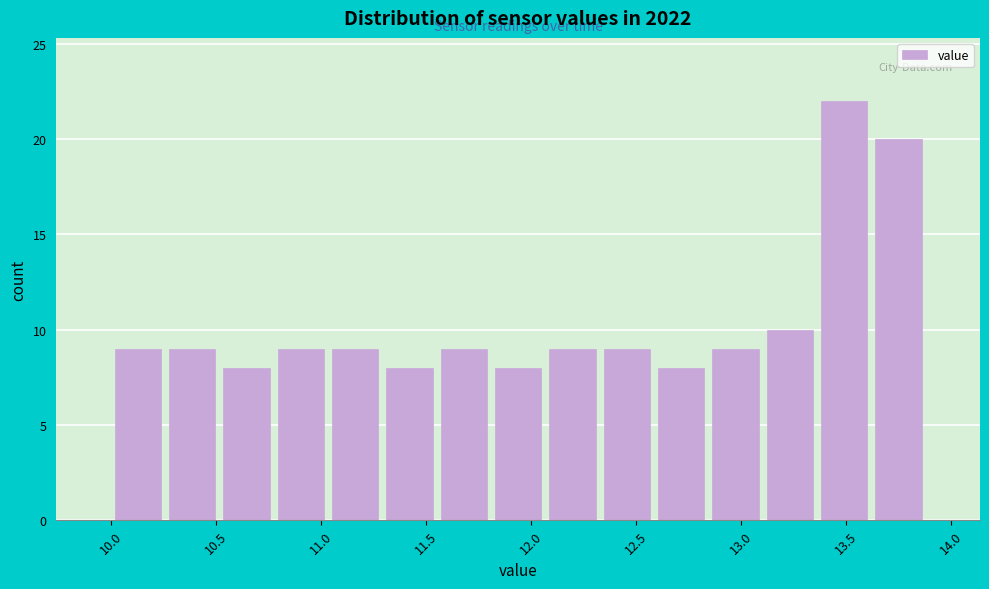

What is the height of the bar covering 12.05 to 12.35 on the x-axis? Neither the bar edges nor the heights are printed on the chart, so give them approximately, as read against the axes.

9